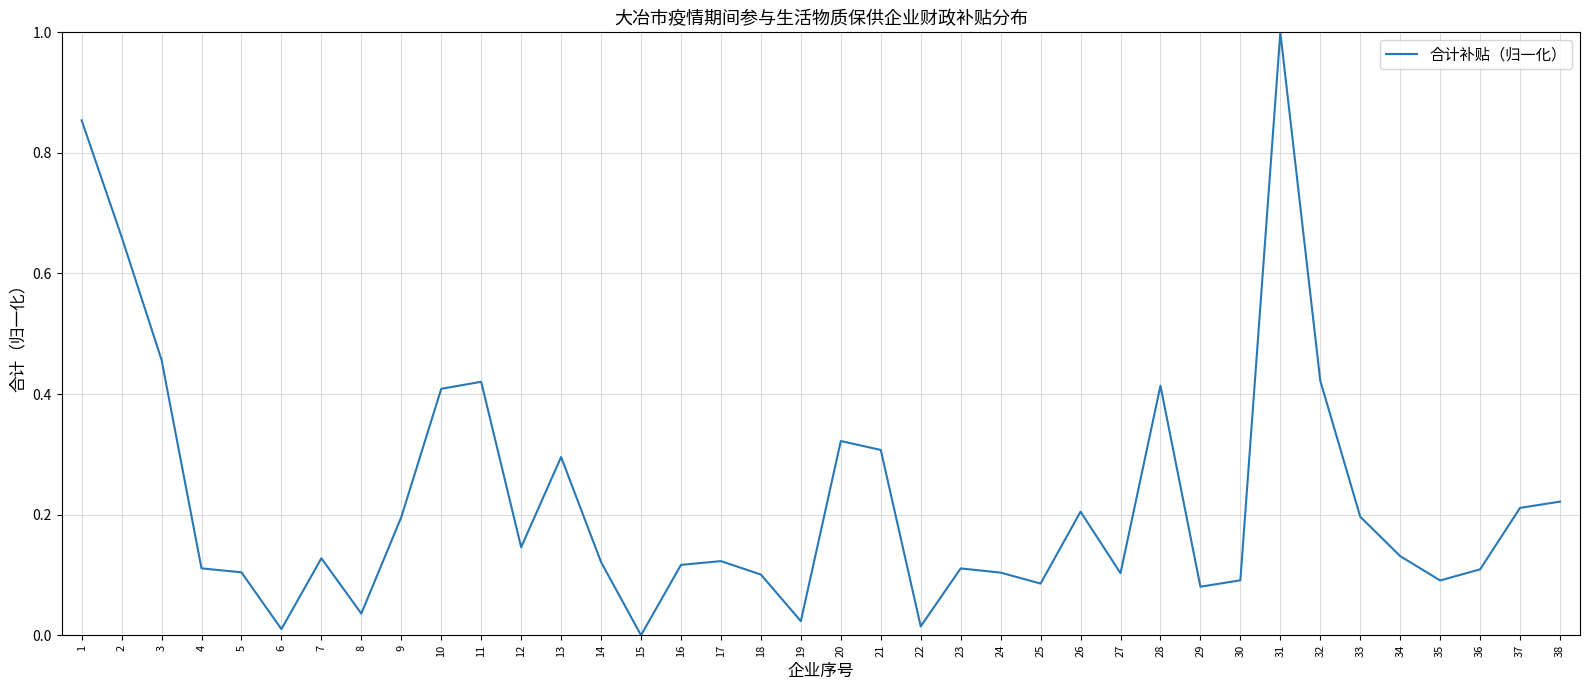

What is the difference between the maximum and minimum values?

1.0